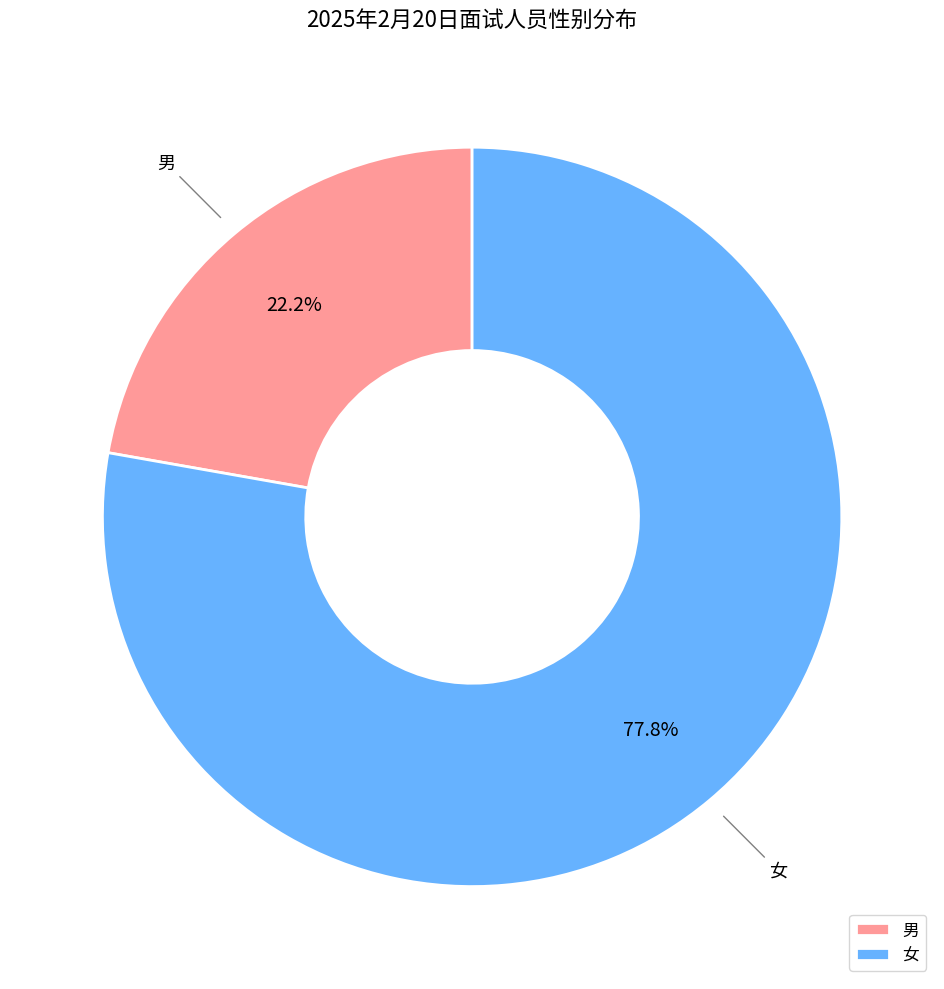

Rank the categories by value from highest to lowest.

女, 男